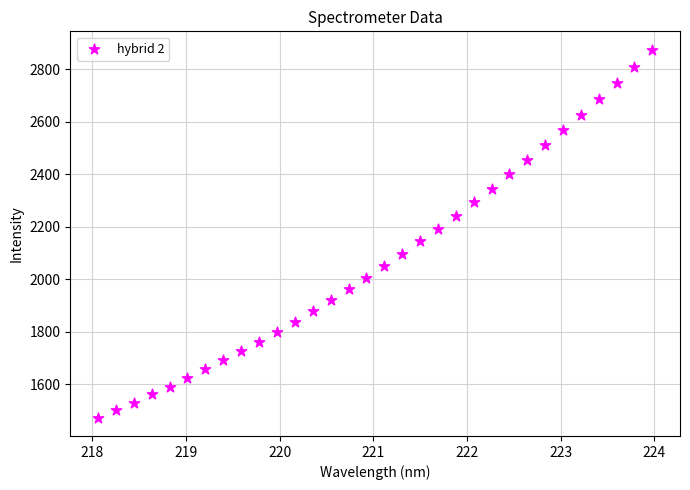

What is the range of Y values (max minus min)?

1401.6